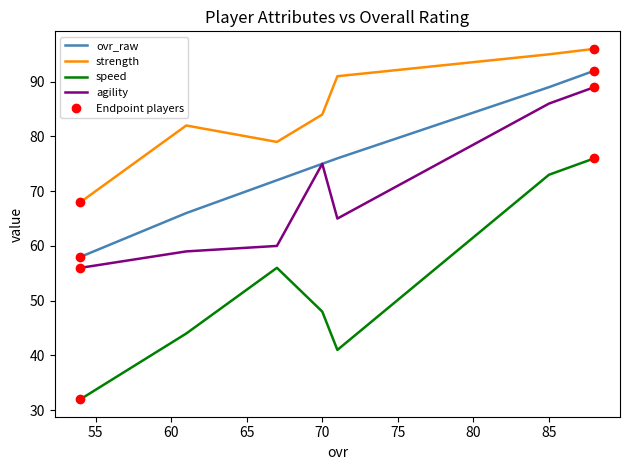

What is the sum of all ovr_raw values?

528